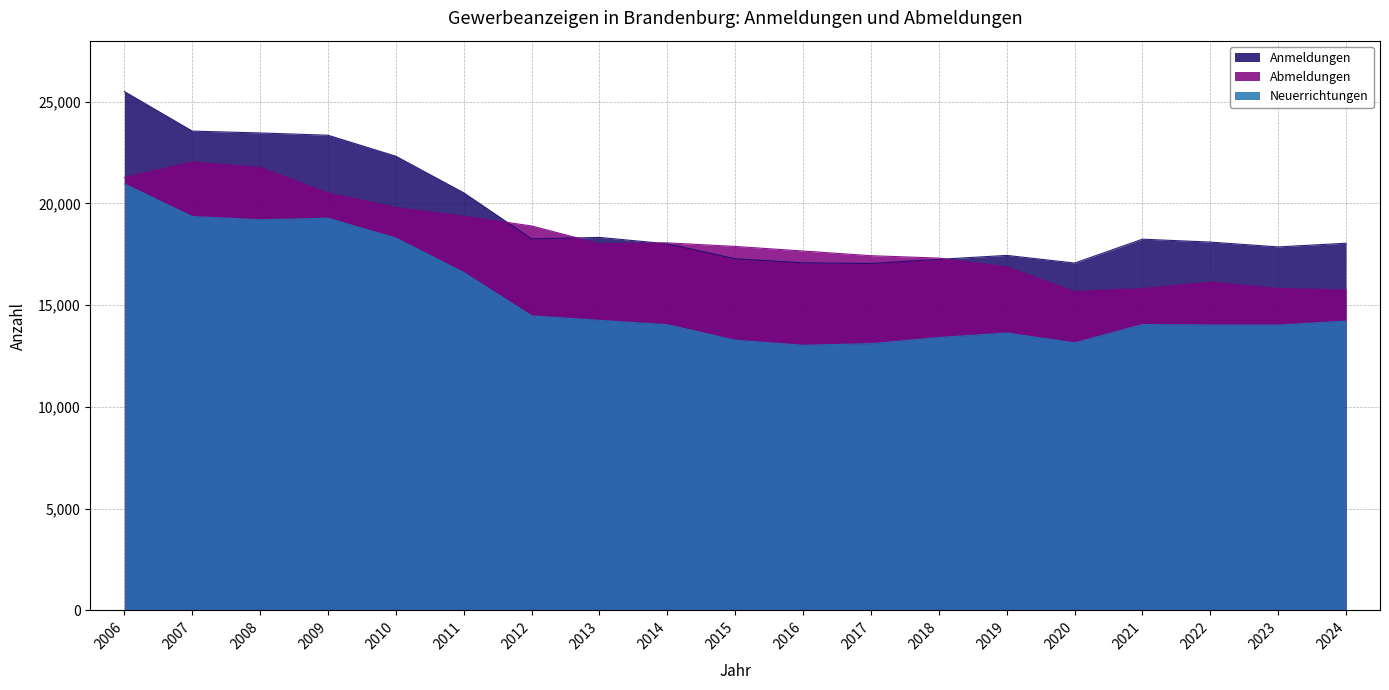

At which category does Anmeldungen reach its first local valley?

2012